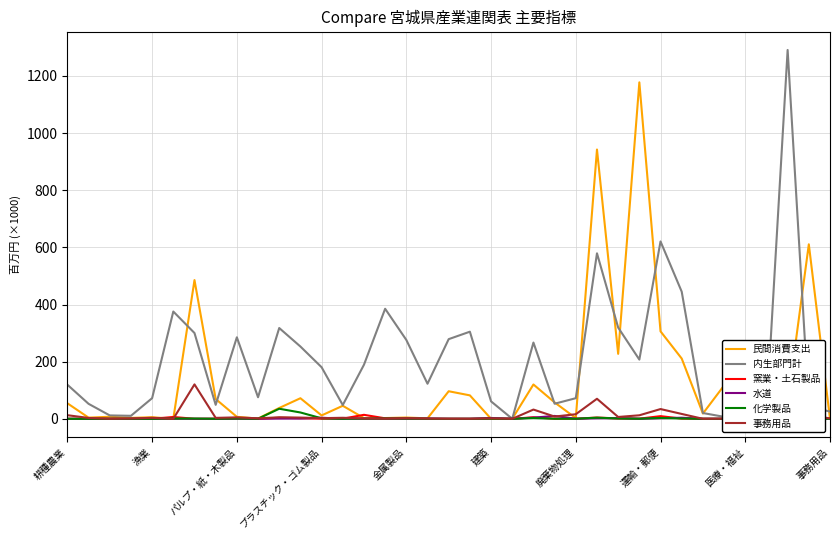

True or false: 民間消費支出 and 化学製品 intersect in this chart.

True